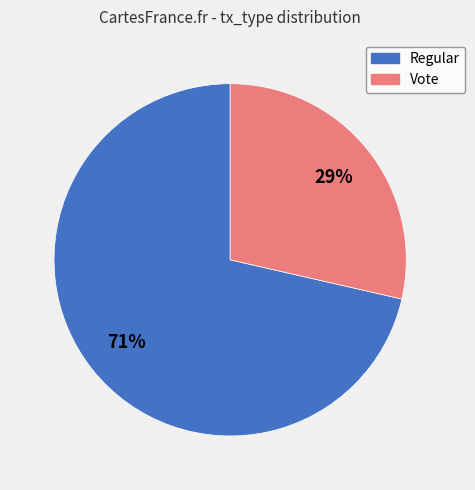

How many slices are in this pie chart?

2